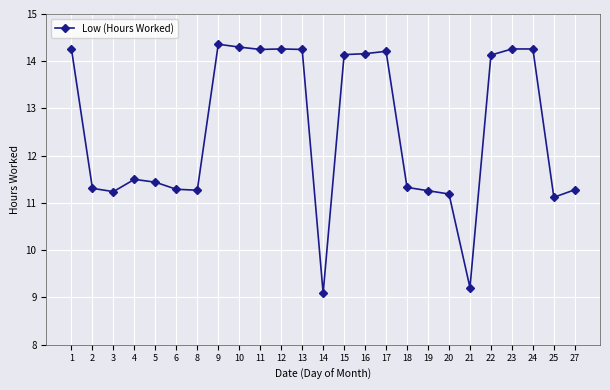

Between 4 and 19, which is larger?

4